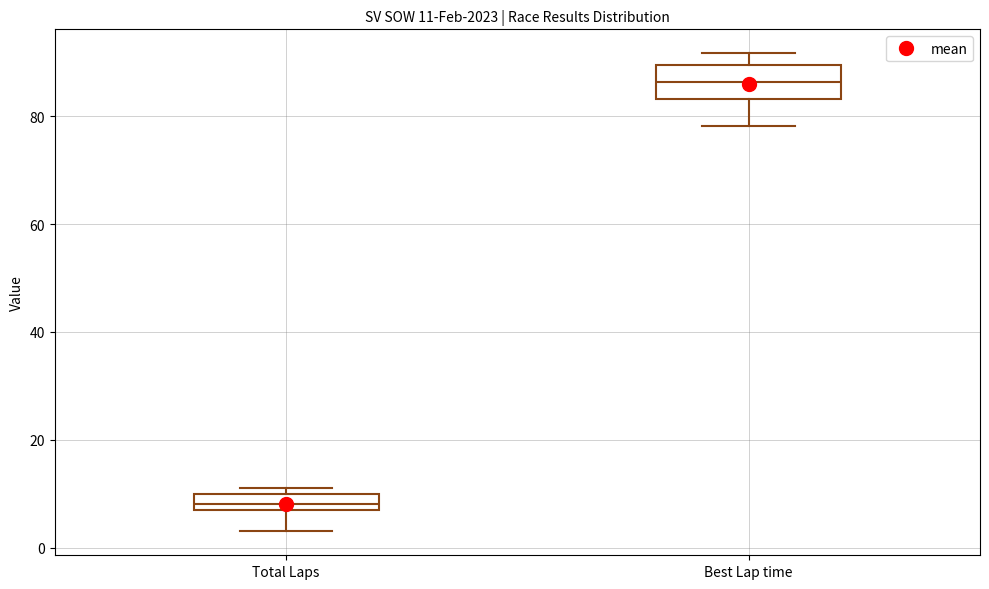

Comparing the boxes themselves (not the whiskers), which one is the tallest?

Best Lap time